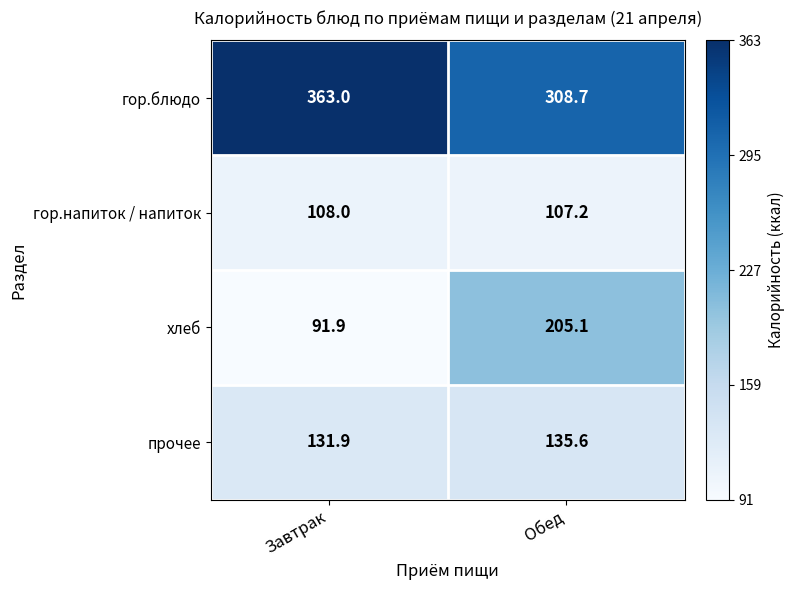

What is the greatest value displayed?

363.0